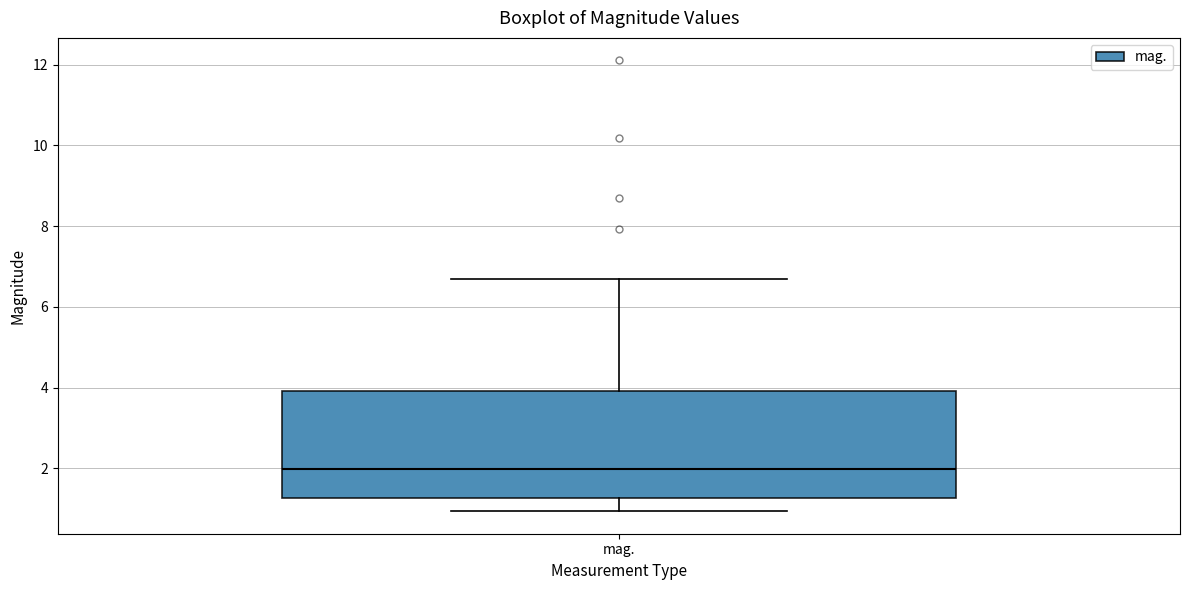

Transcribe this box plot: give where the median line is, the range the box spans, and where the two whiskers end, as read against the y-axis. The values are not printed on the chart, so give them approximately, as read against the axis.

median 2.0, box 1.2 to 4.0, whiskers 1.0 to 6.6